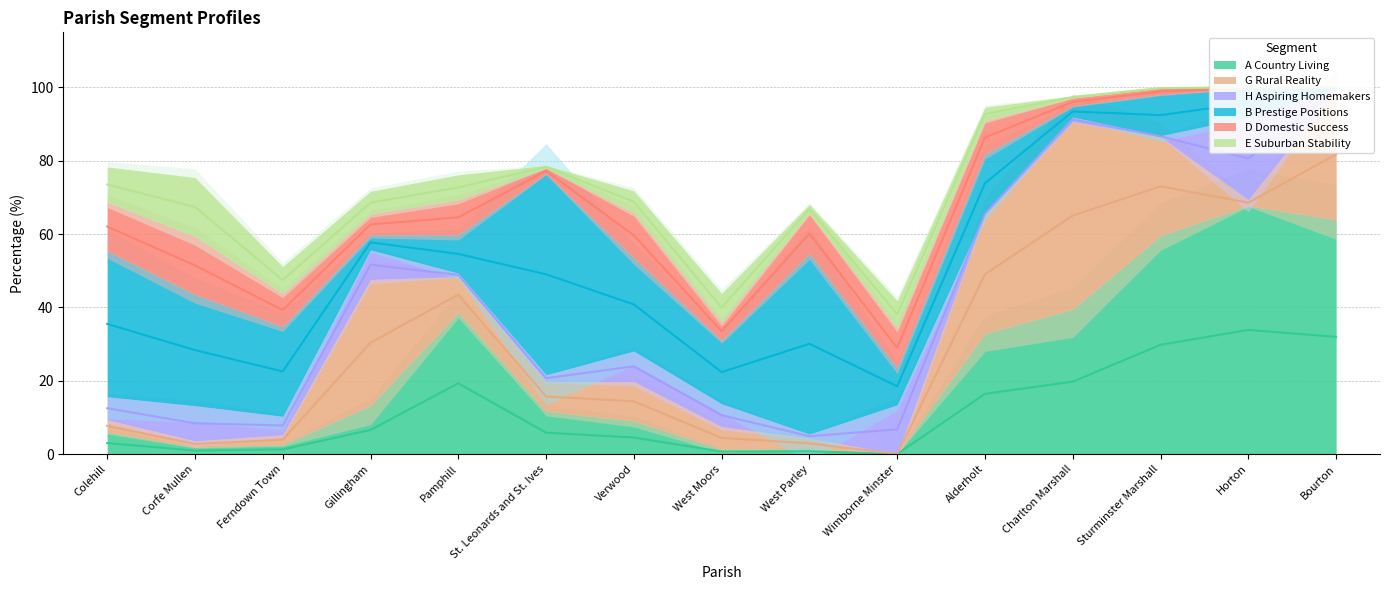

At which label does H Aspiring Homemakers first exceed 5?

Colehill